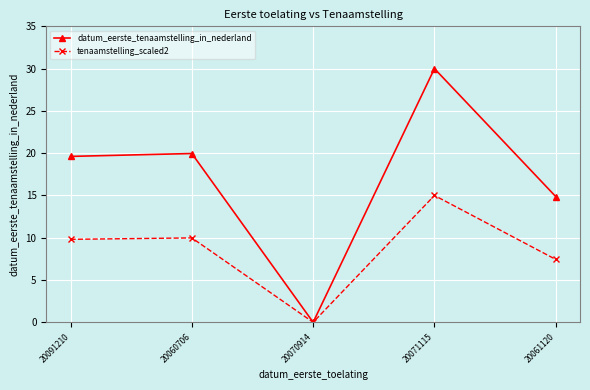

True or false: datum_eerste_tenaamstelling_in_nederland has a value of 8.6 at 20060706.

False